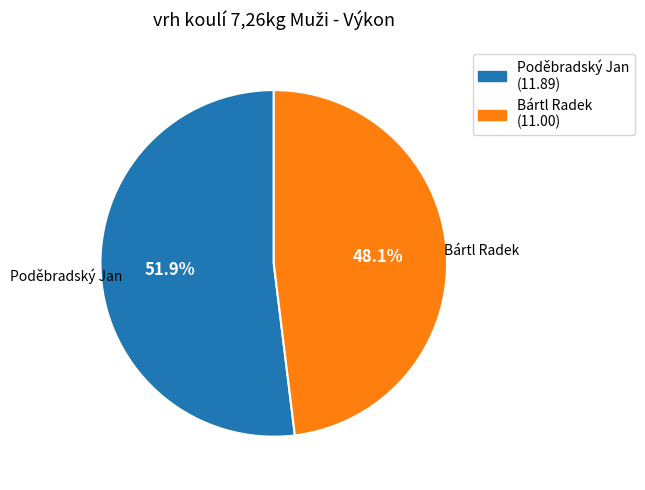

What percentage is the Bártl Radek slice, to the nearest percent?

48%